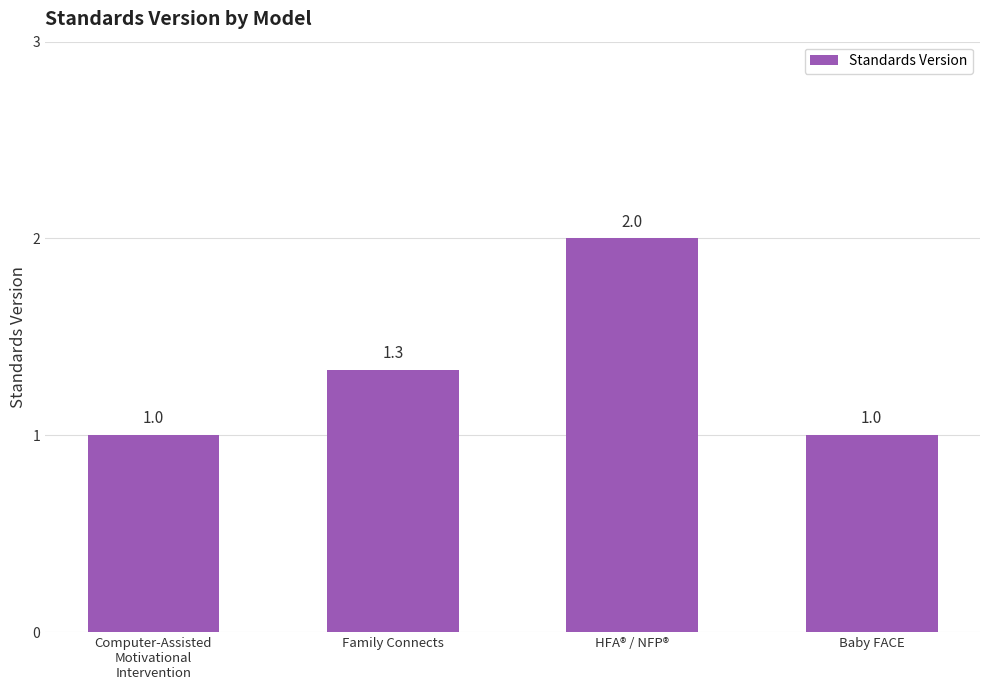

True or false: the data shows 2.2 at Family Connects.

False